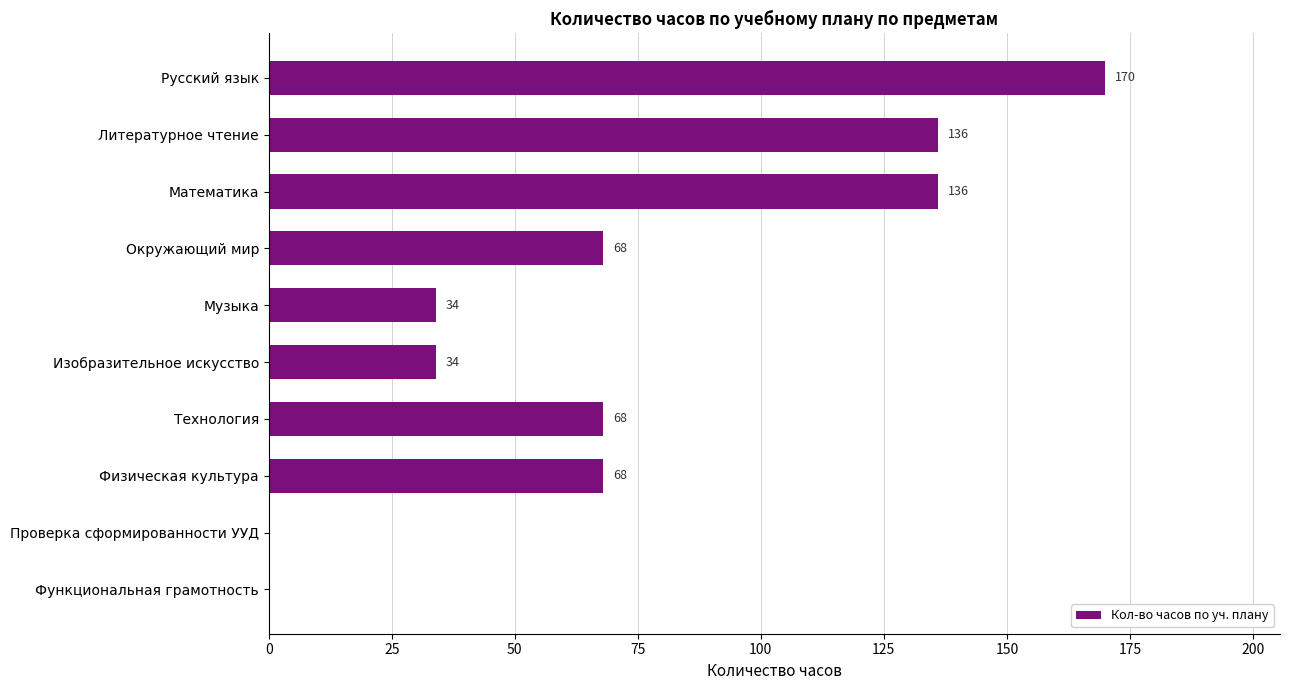

What is the sum of all values?

714